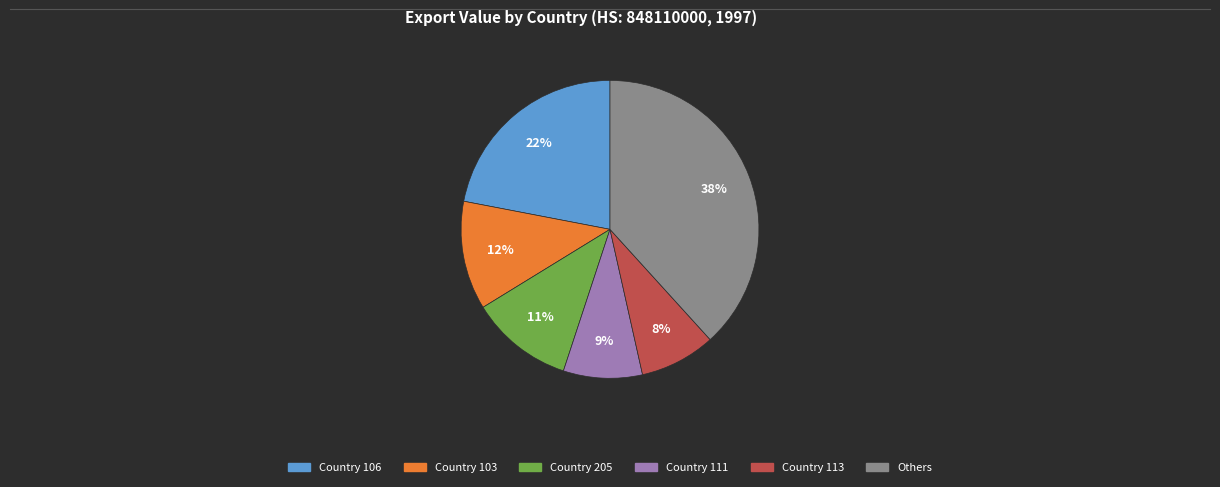

To the nearest percent, what is the difference between the largest and smallest slice percentages?

30%